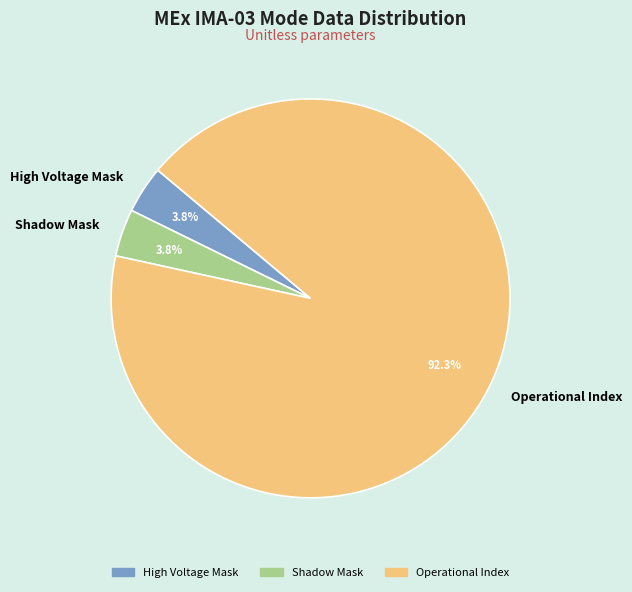

What is the majority slice?

Operational Index